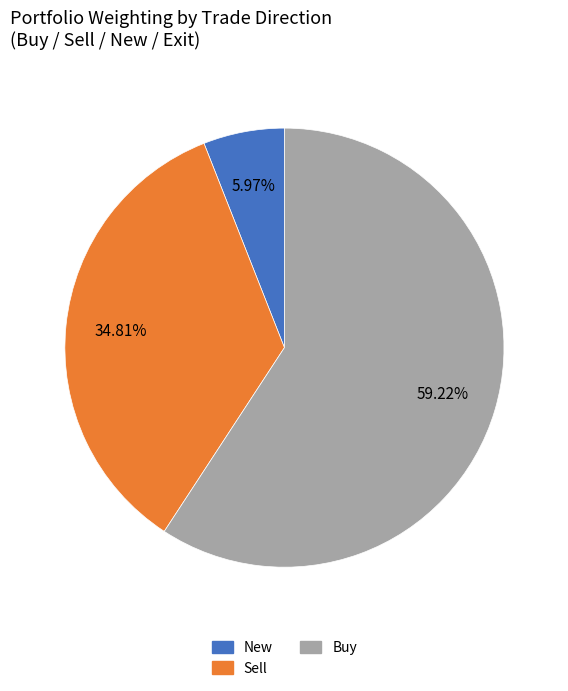

Is there any slice that represents more than half of the pie?

Yes